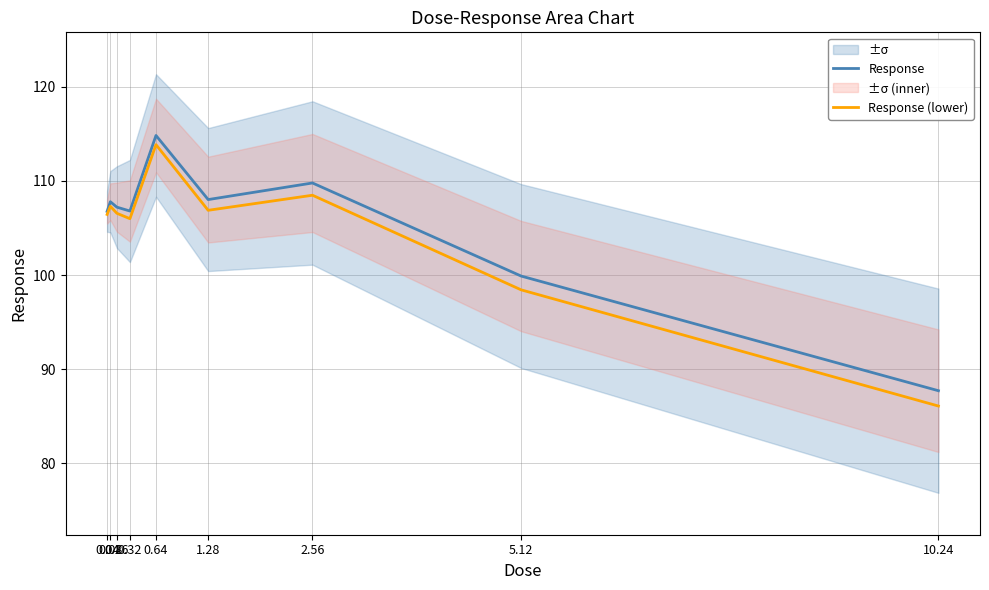

Between 0.16 and 5.12, which series saw the biggest shift?

Response (lower)